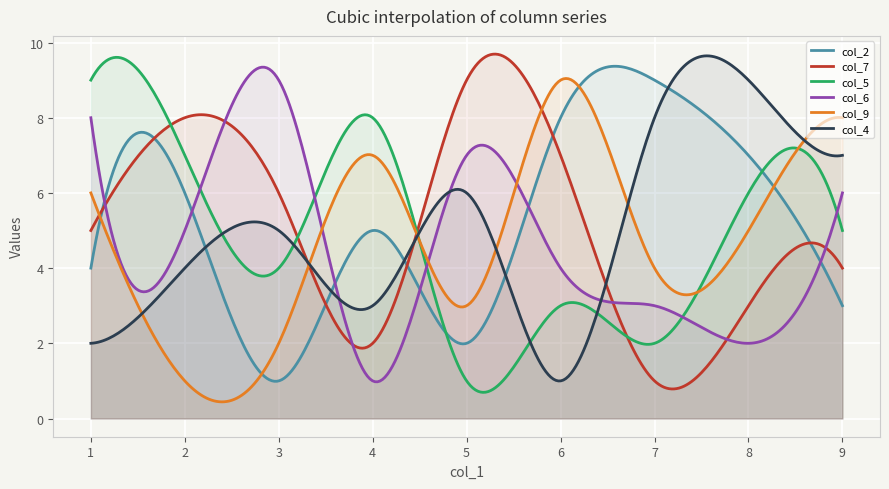

True or false: col_2 and col_9 intersect in this chart.

True